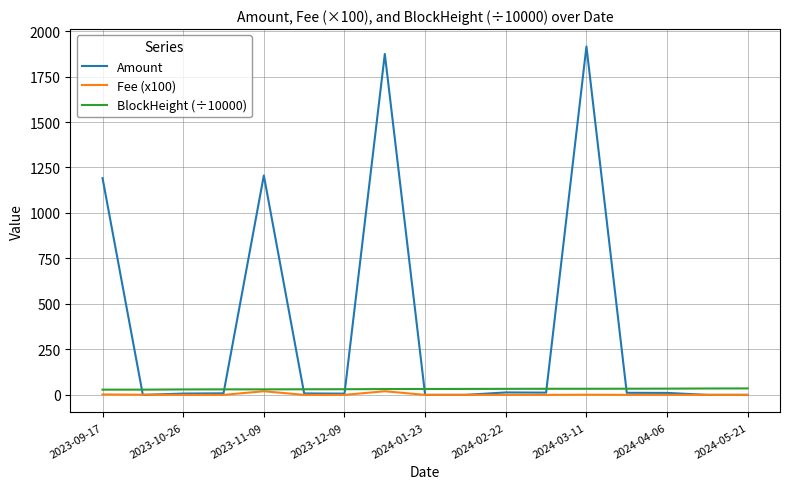

Which series has the largest range (max minus min)?

Amount